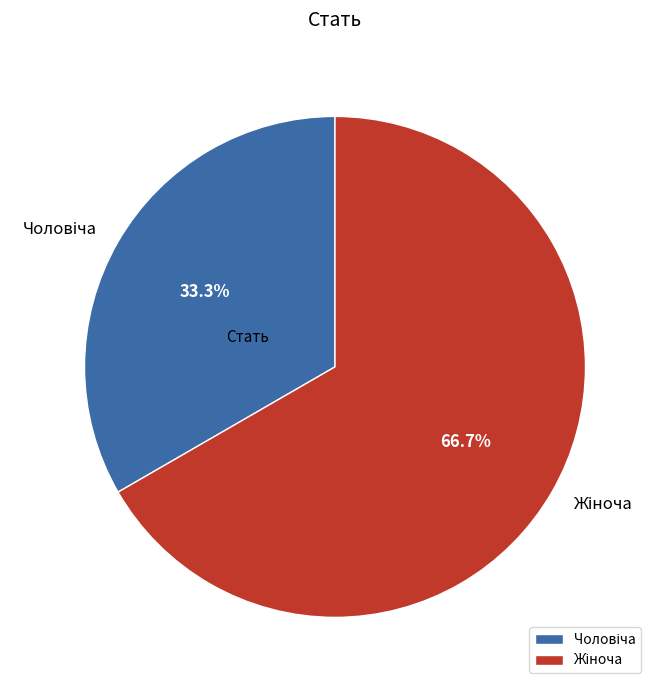

Between Чоловіча and Жіноча, which is larger?

Жіноча